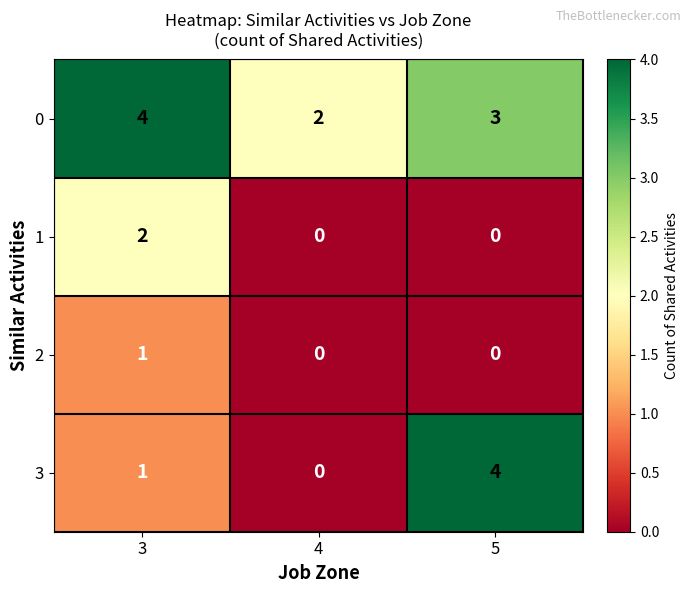

List the labels in order of 3 value, smallest first.

4, 3, 5